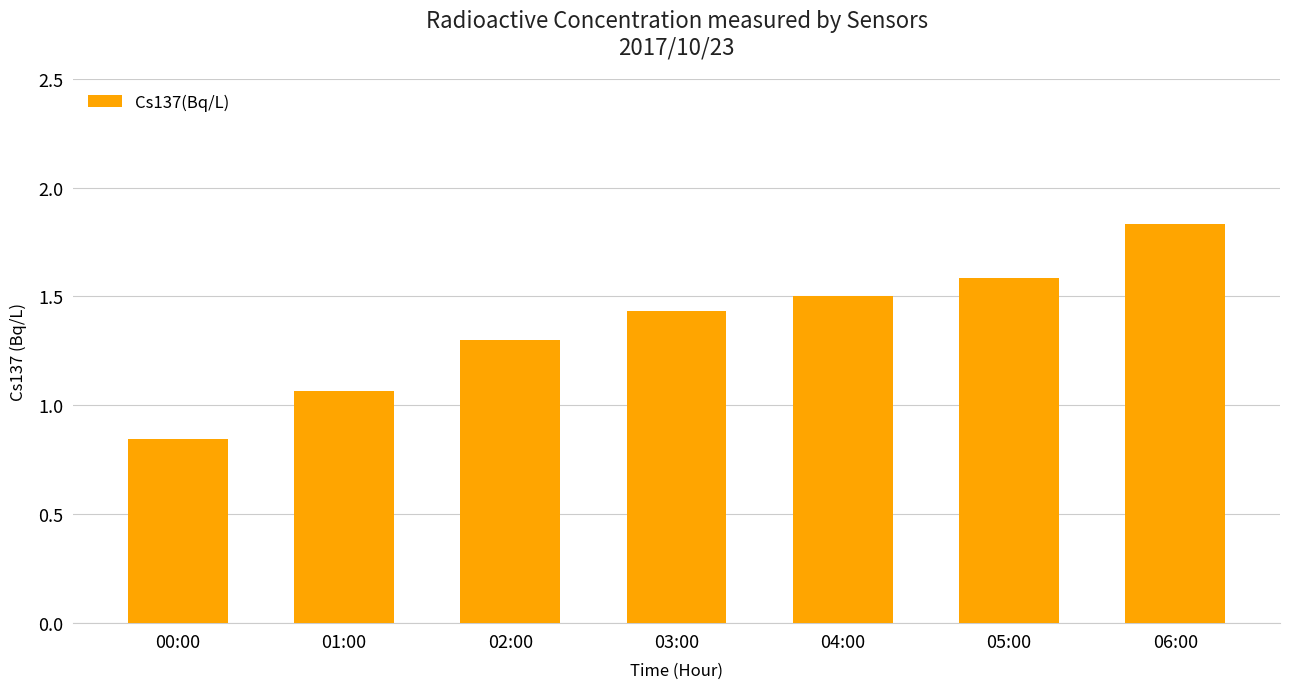

What is the difference between the values at 02:00 and 06:00?

0.5